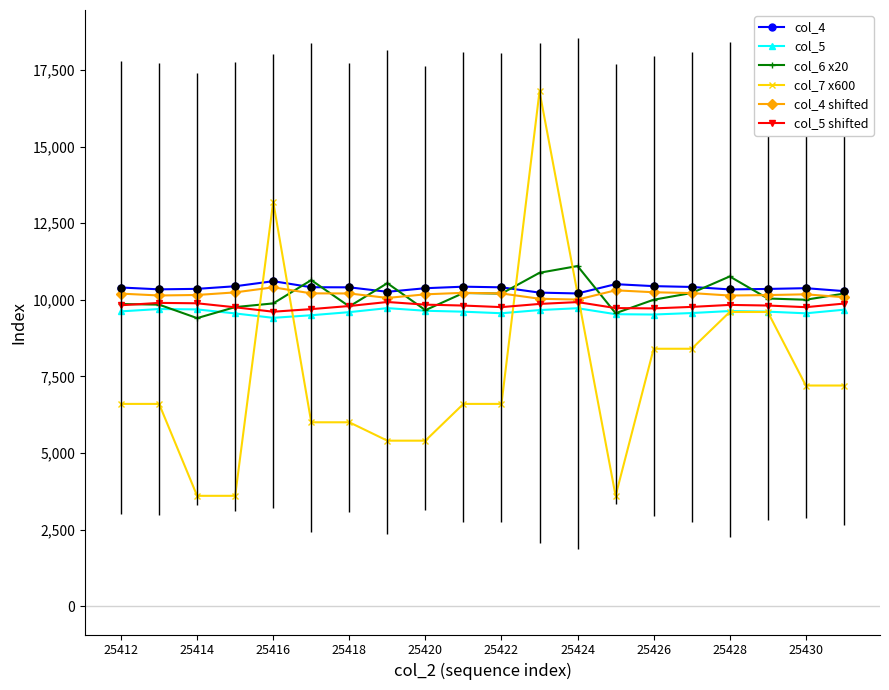

True or false: col_7 x600 has more than 0 points higher than both neighbors.

True